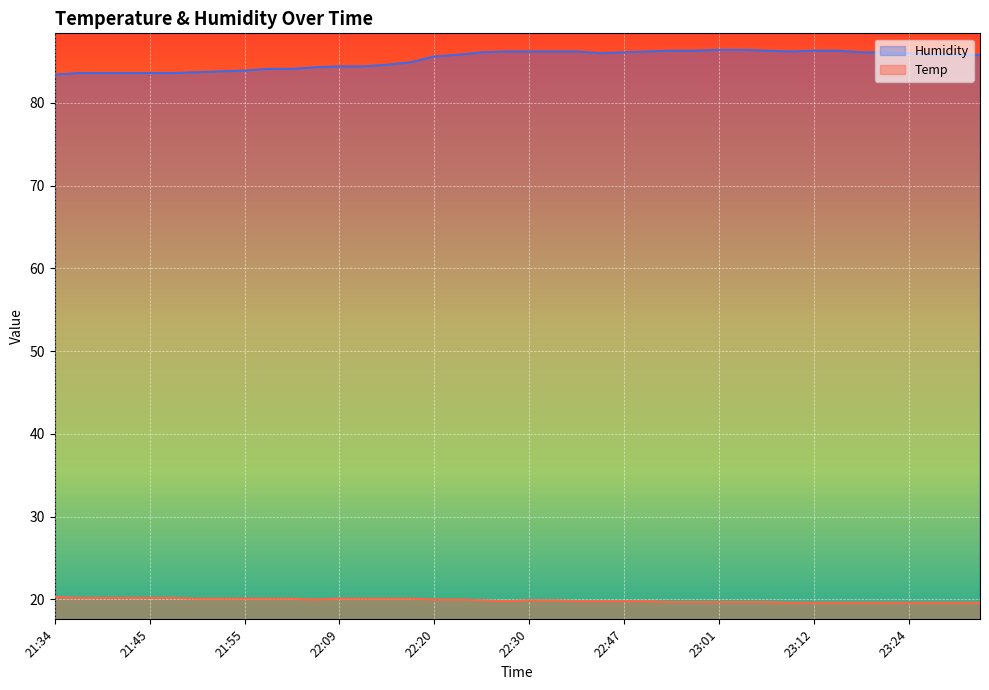

Reading left to right, what are all the values shown in this chart?

Temp: 21:34=20.3	21:37=20.2	21:40=20.2	21:42=20.2	21:45=20.2	21:47=20.2	21:50=20.1	21:53=20.1	21:55=20.1	21:58=20.1	22:01=20.1	22:03=20.0	22:09=20.1	22:12=20.1	22:14=20.1	22:17=20.1	22:20=20.0	22:22=20.0	22:25=19.9	22:27=19.8	22:30=19.9	22:33=19.9	22:35=19.8	22:44=19.8	22:47=19.8	22:50=19.8	22:52=19.7	22:58=19.7	23:01=19.7	23:04=19.7	23:07=19.7	23:09=19.6	23:12=19.6	23:15=19.6	23:18=19.6	23:21=19.6	23:24=19.6	23:26=19.6	23:29=19.6	23:32=19.6
Humidity: 21:34=83.4	21:37=83.6	21:40=83.6	21:42=83.6	21:45=83.6	21:47=83.6	21:50=83.7	21:53=83.8	21:55=83.9	21:58=84.1	22:01=84.1	22:03=84.3	22:09=84.4	22:12=84.4	22:14=84.6	22:17=84.9	22:20=85.6	22:22=85.8	22:25=86.1	22:27=86.2	22:30=86.2	22:33=86.2	22:35=86.2	22:44=86.0	22:47=86.1	22:50=86.2	22:52=86.3	22:58=86.3	23:01=86.4	23:04=86.4	23:07=86.3	23:09=86.2	23:12=86.3	23:15=86.3	23:18=86.1	23:21=86.1	23:24=86.0	23:26=85.8	23:29=85.8	23:32=85.8